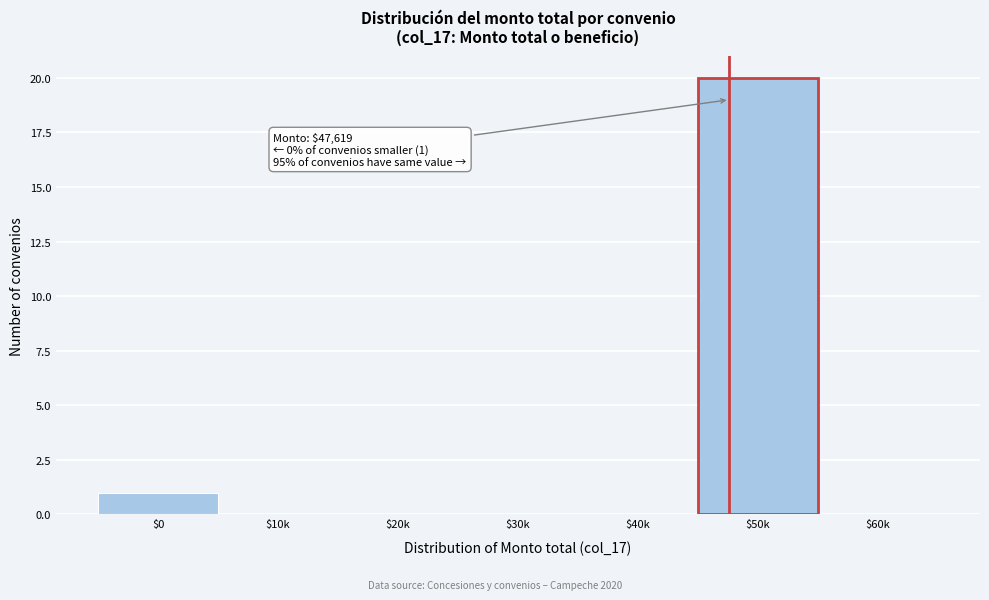

Where is the data nearest to the value 10?

$0